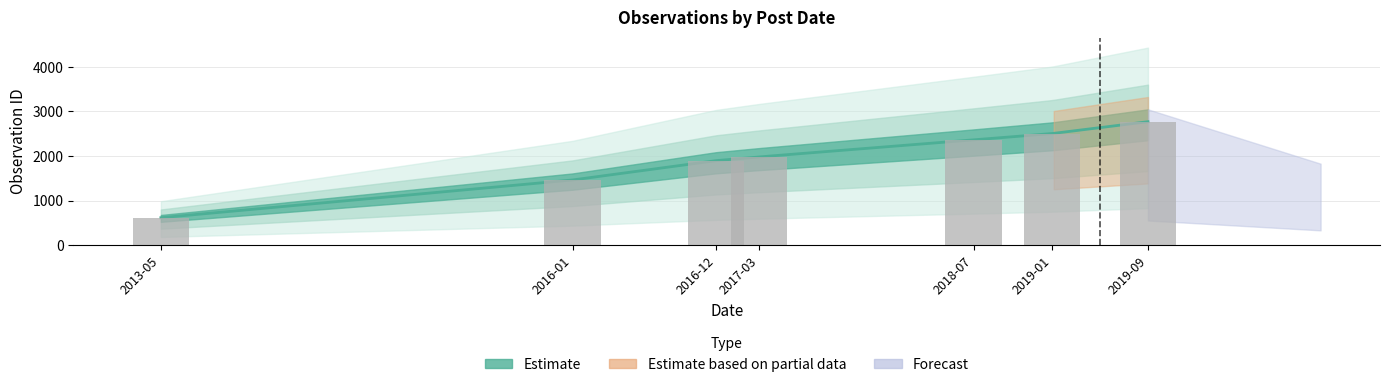

Between 2016-12-04 and 2013-05-28, which is larger?

2016-12-04